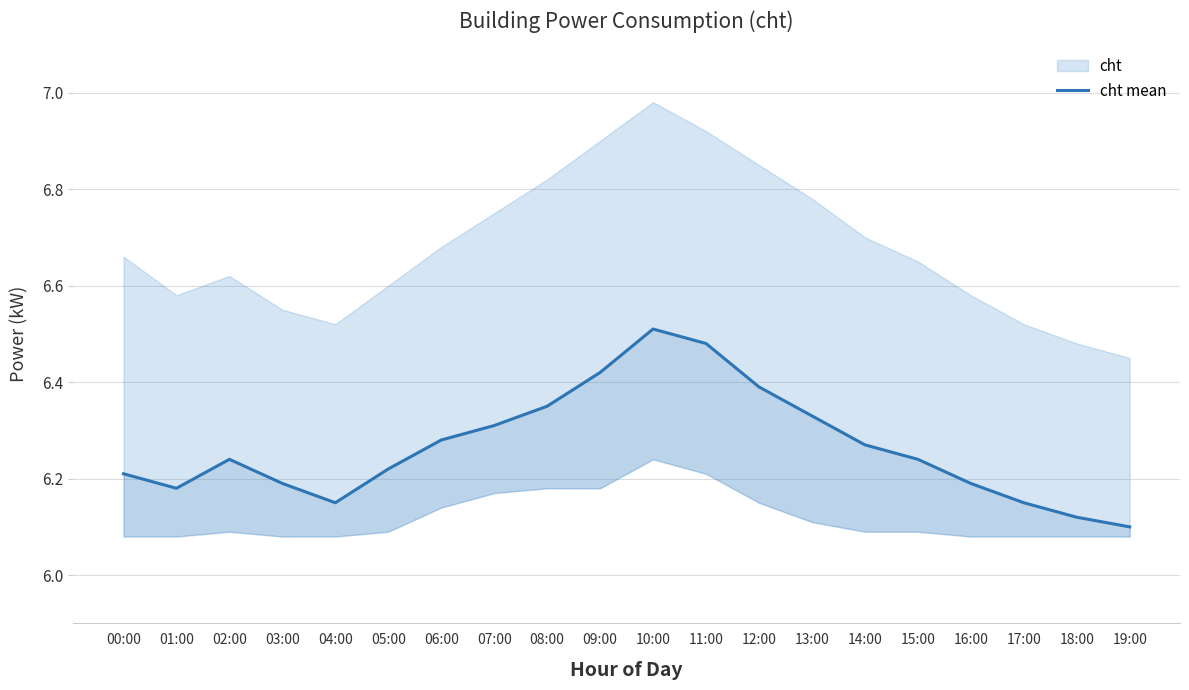

Which has a higher value, 14:00 or 18:00?

14:00